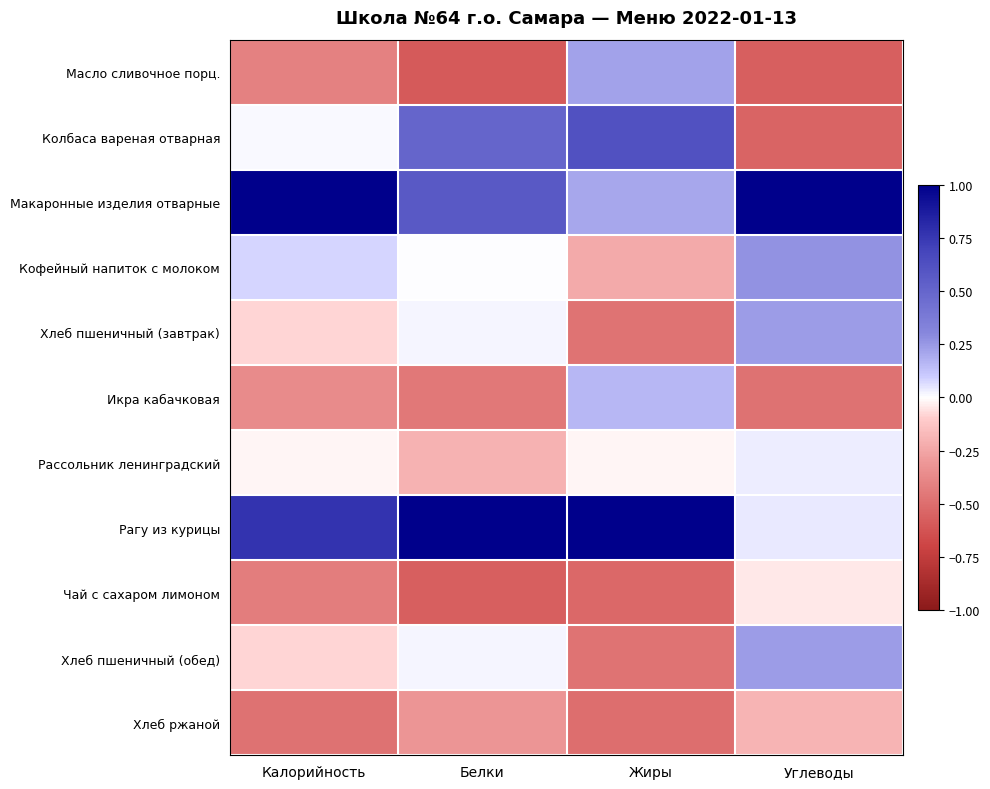

Which category has the highest value across all series?

Калорийность